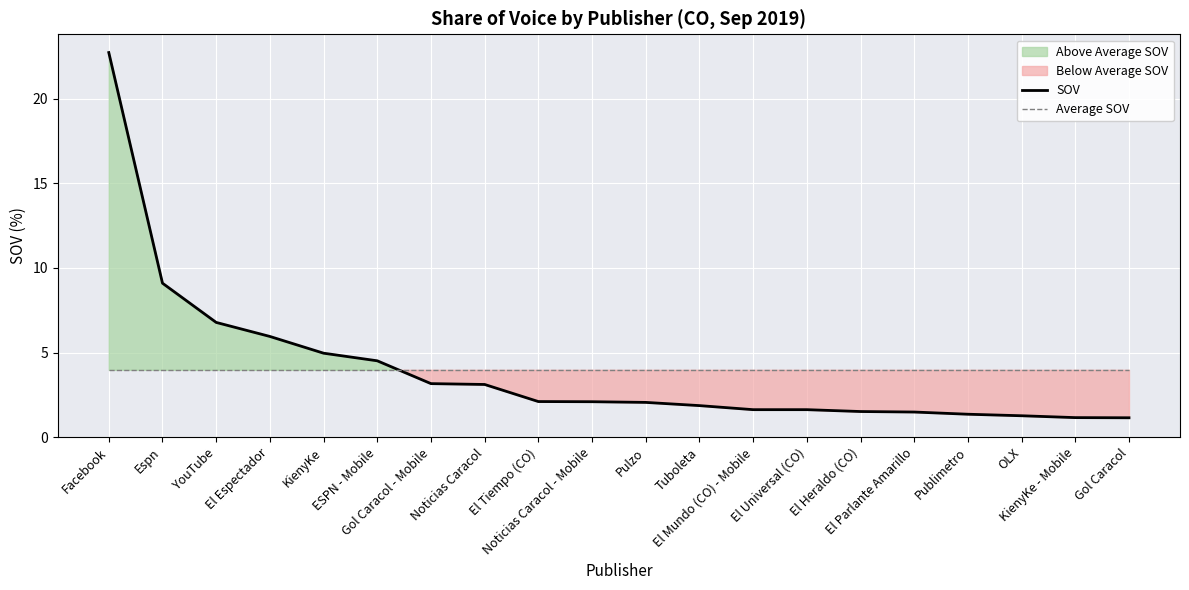

Which series ends up on top after the final intersection of SOV and Average SOV?

Average SOV